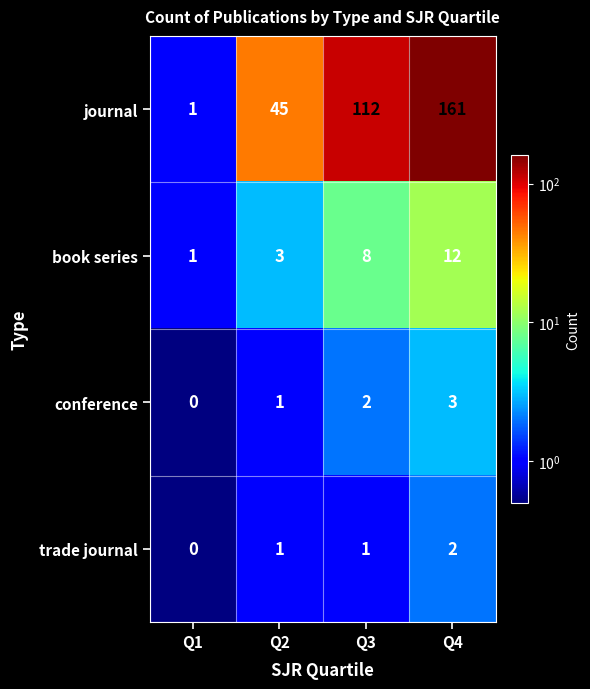

Reading left to right, what are all the values shown in this chart?

journal: 1	45	112	161
book series: 1	3	8	12
conference: 0	1	2	3
trade journal: 0	1	1	2